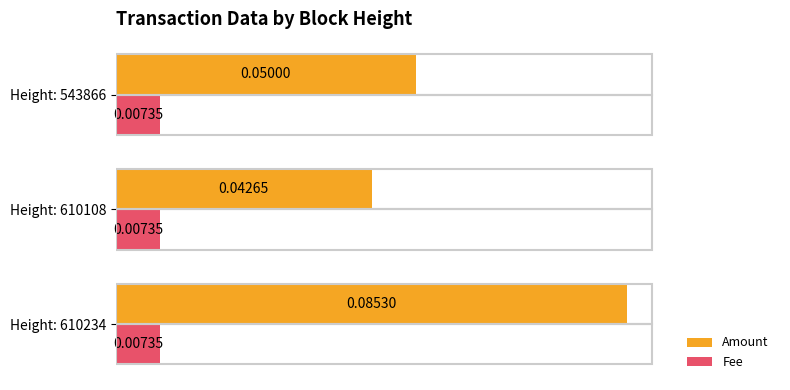

List the series in order of their peak value, lowest first.

Fee, Amount